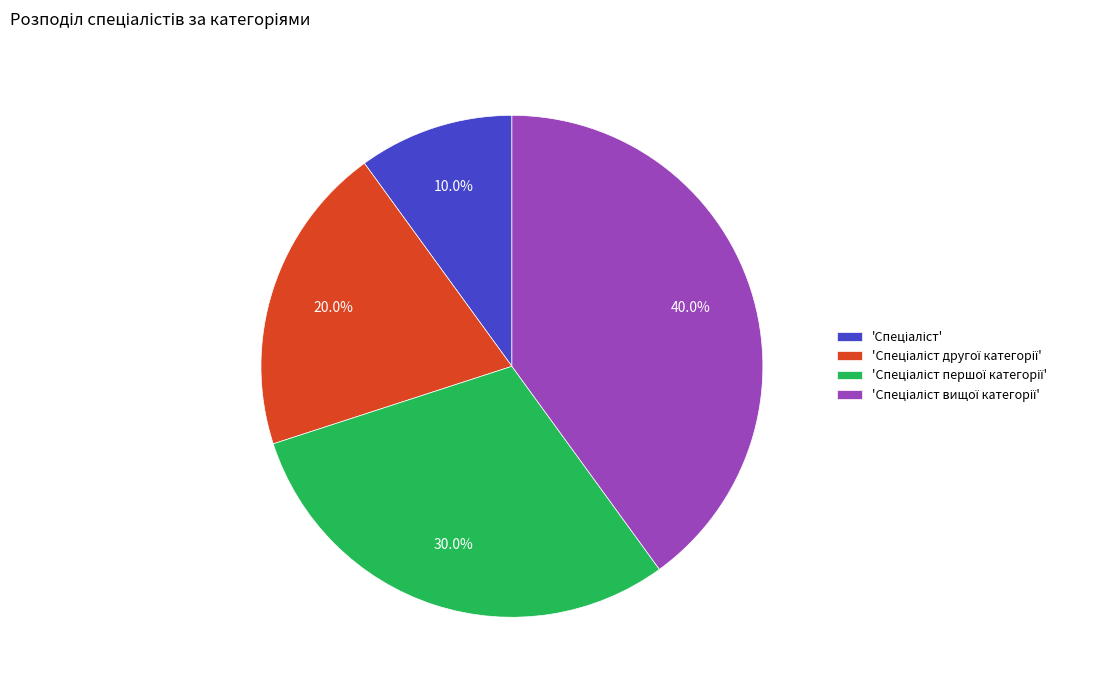

Is there a majority slice in this chart?

No